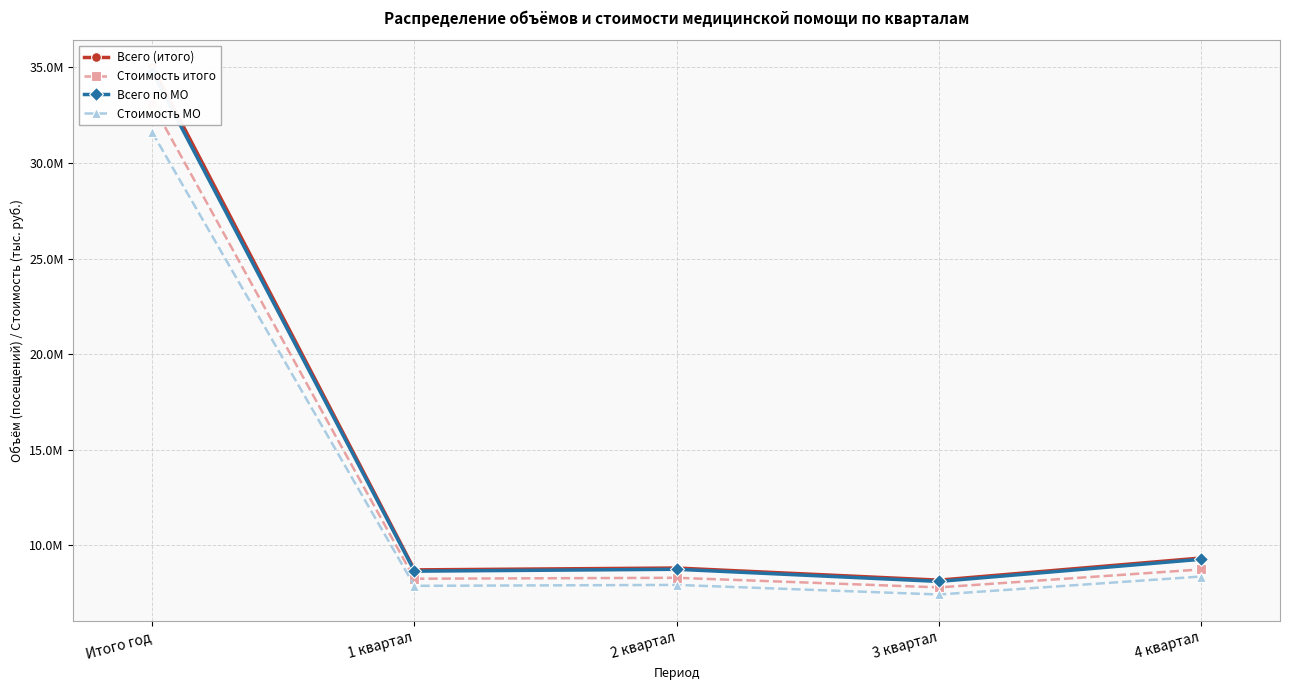

Rank the series by their maximum value, from lowest to highest.

Стоимость МО, Стоимость итого, Всего по МО, Всего (итого)